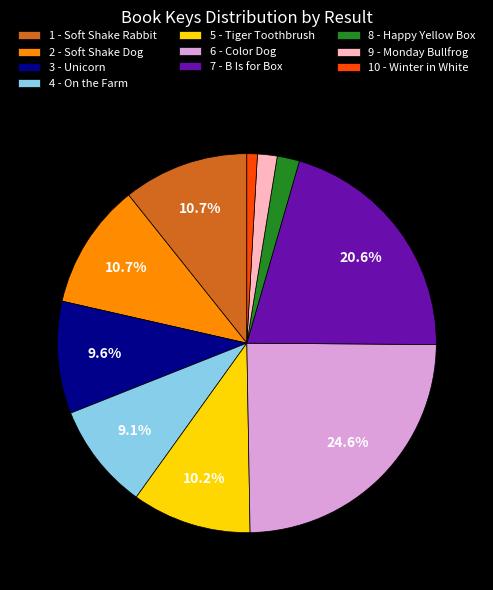

What is the smallest slice in the pie chart?

10 - Winter in White